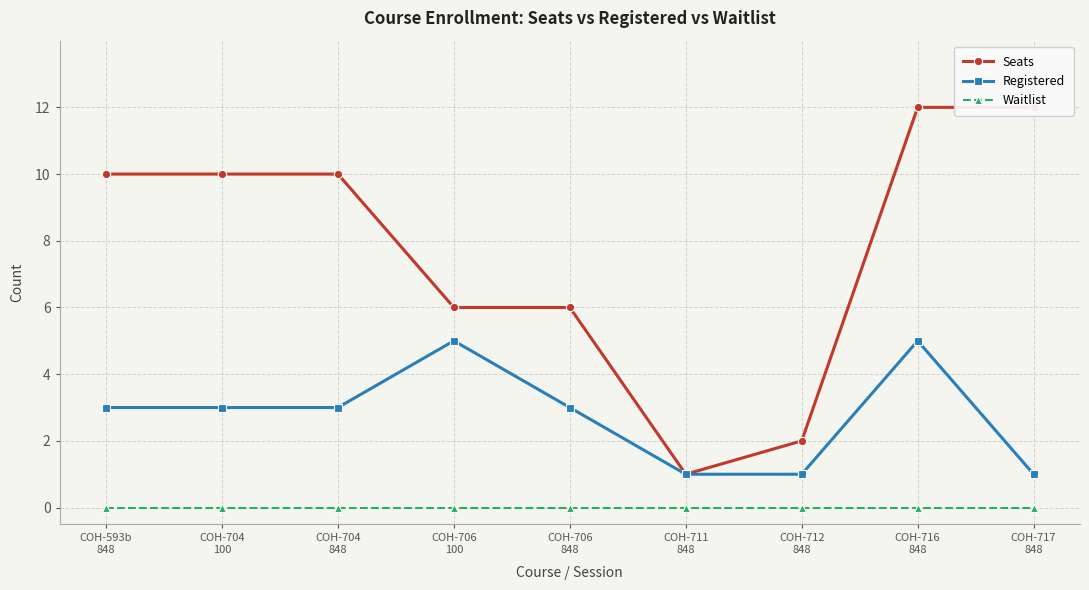

At which label does Seats reach its minimum?

COH-711
848